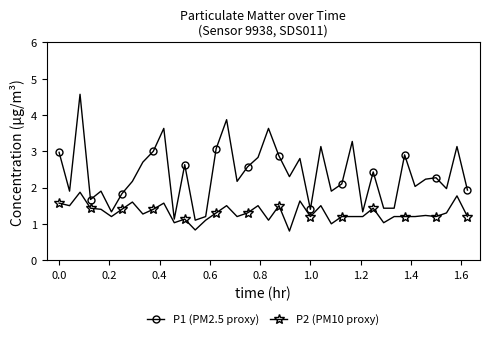

True or false: P2 (PM10 proxy) and P1 (PM2.5 proxy) intersect in this chart.

False